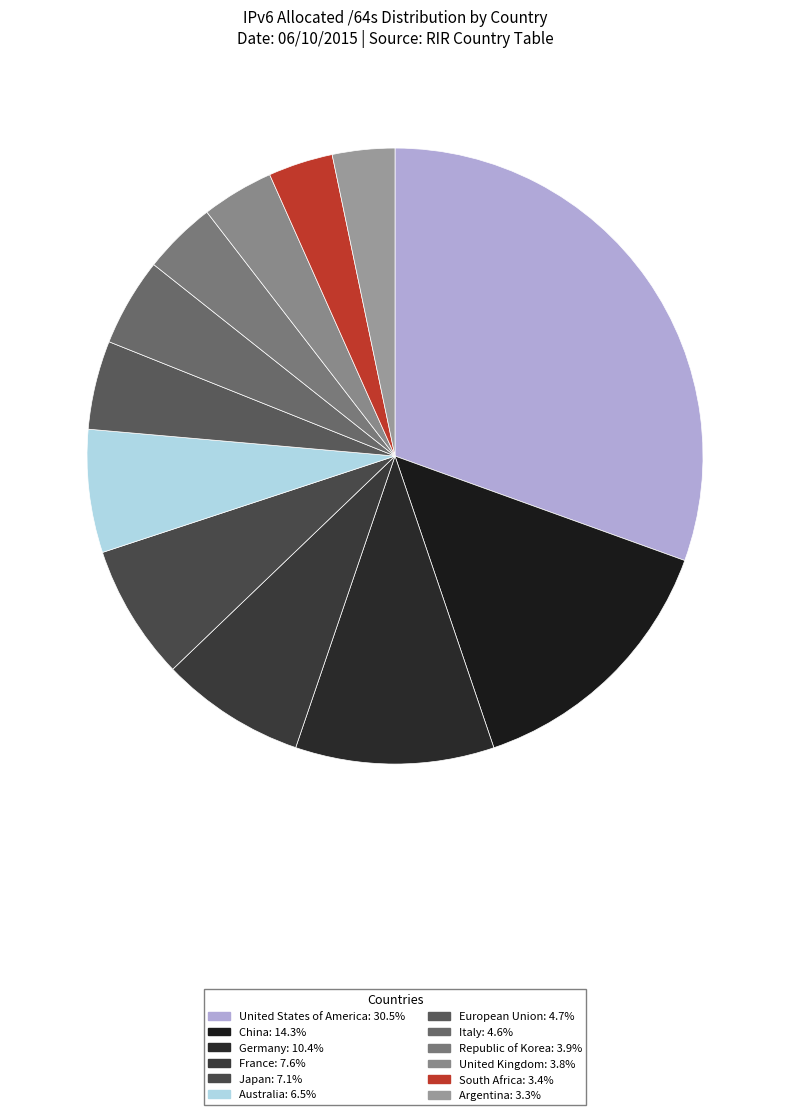

Rank the categories by value from highest to lowest.

United States of America, China, Germany, France, Japan, Australia, European Union, Italy, Republic of Korea, United Kingdom, South Africa, Argentina